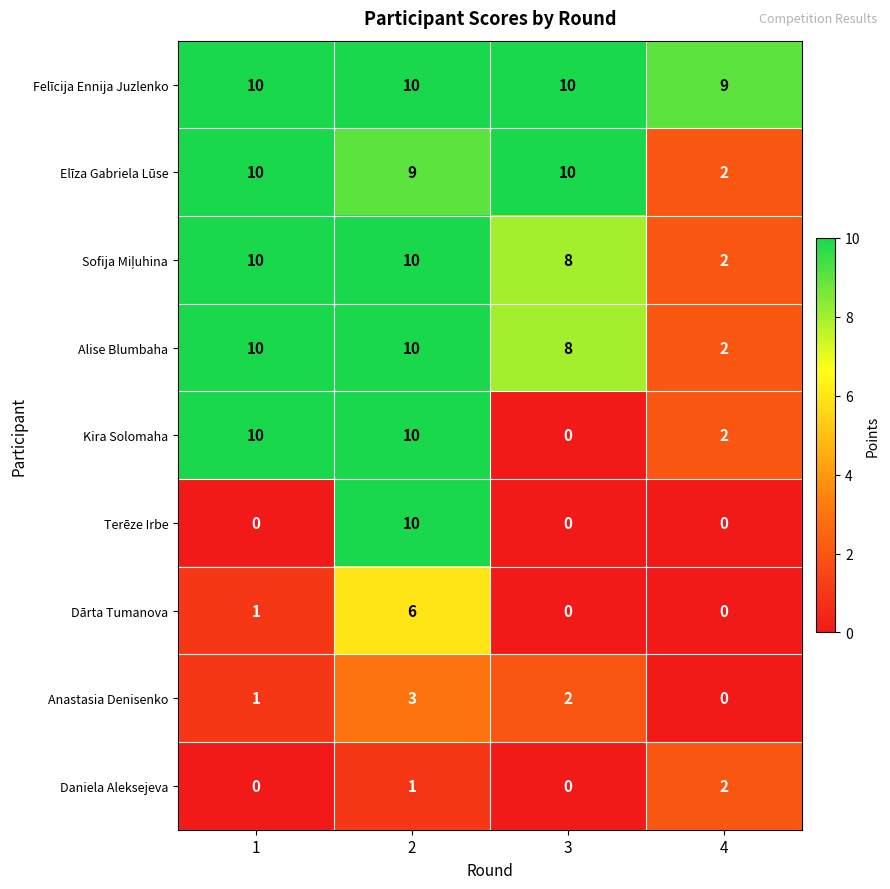

What is the minimum value for Felīcija Ennija Juzlenko?

9